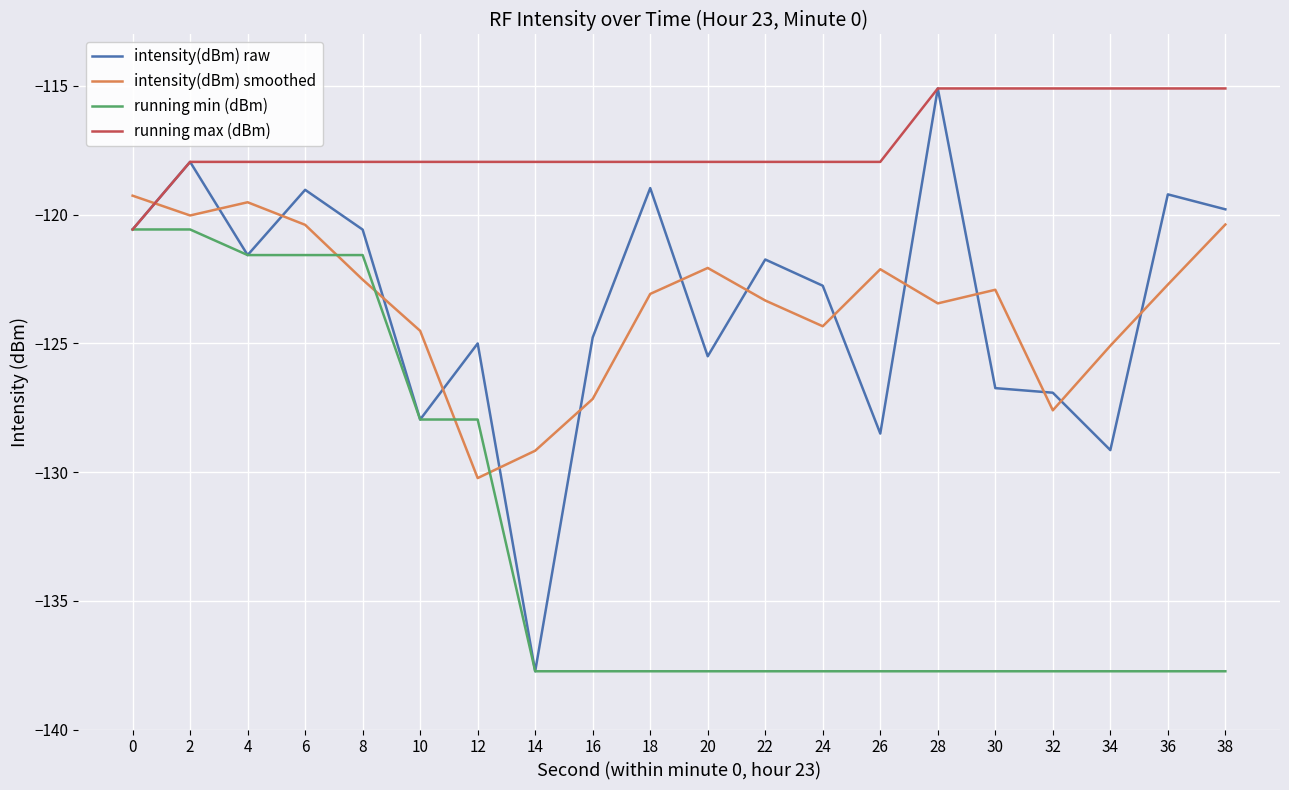

After their last crossing, which series has the higher values: running max (dBm) or intensity(dBm) smoothed?

running max (dBm)